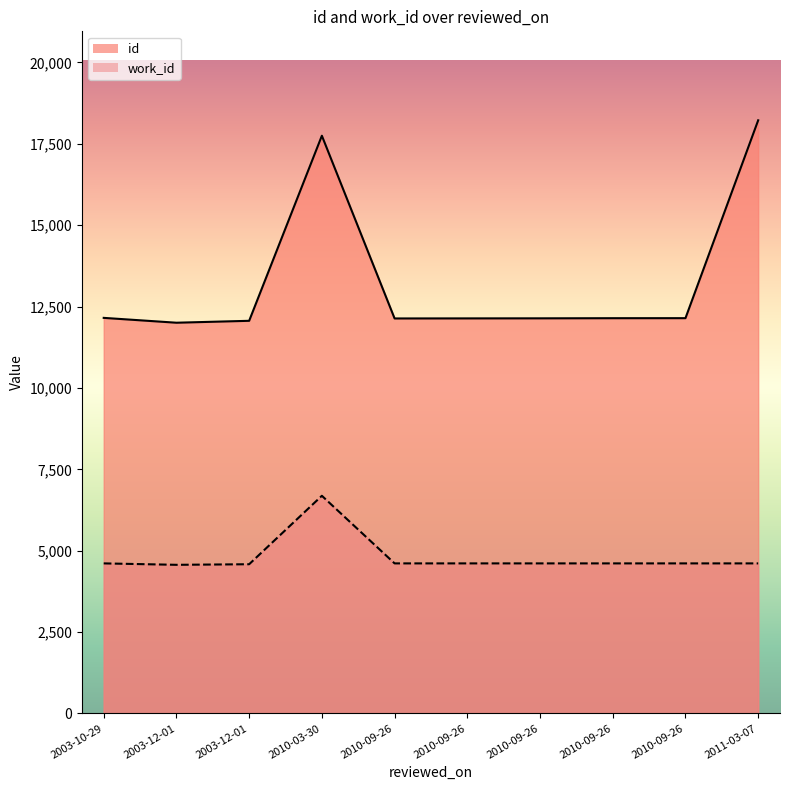

True or false: work_id has a value of 6687 at 2010-03-30.

True